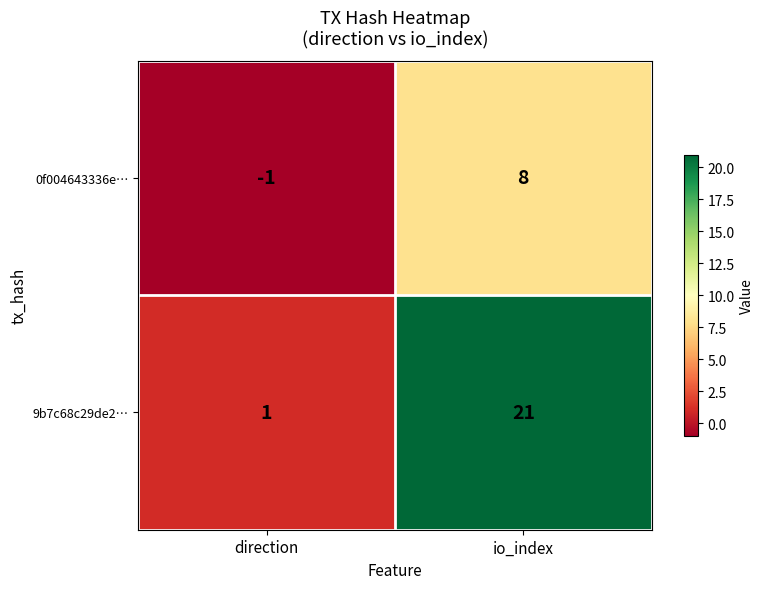

The value of 0f004643336e… at io_index is 5. True or false?

False